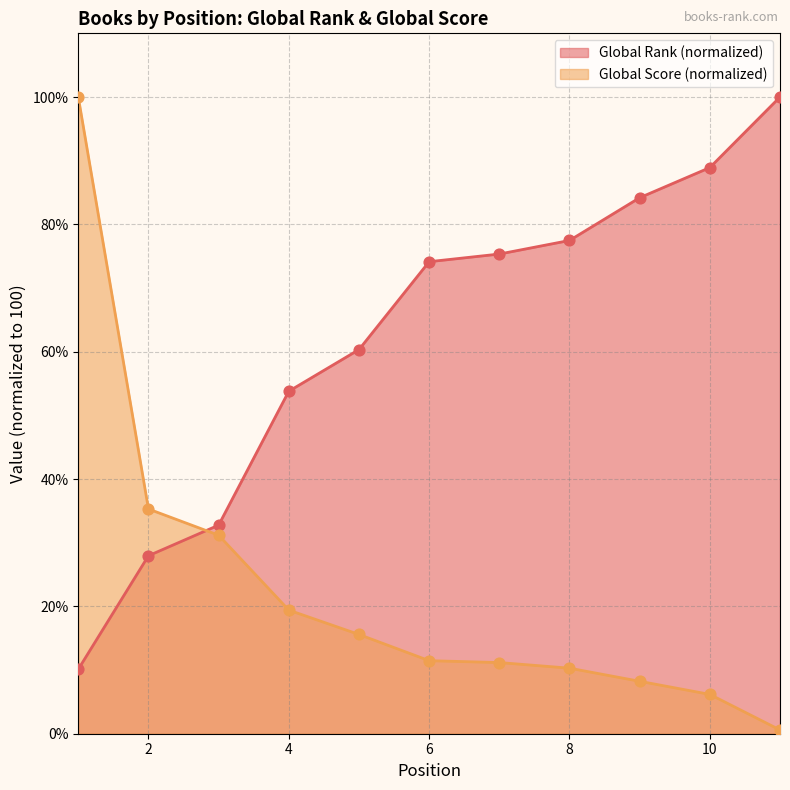

What are all the series names shown in the legend?

Global Rank (normalized), Global Score (normalized)